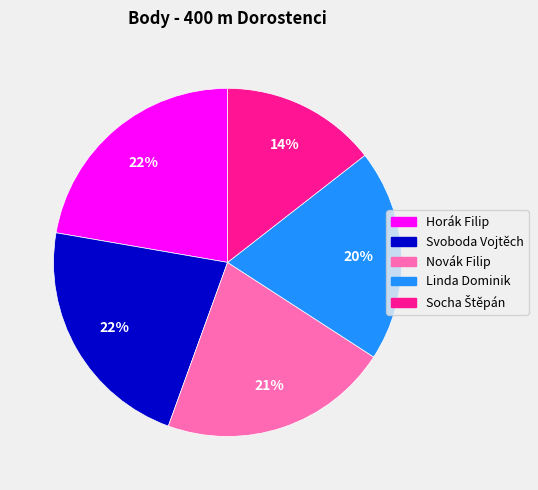

Do Svoboda Vojtěch and Horák Filip together represent more than half of the pie?

No